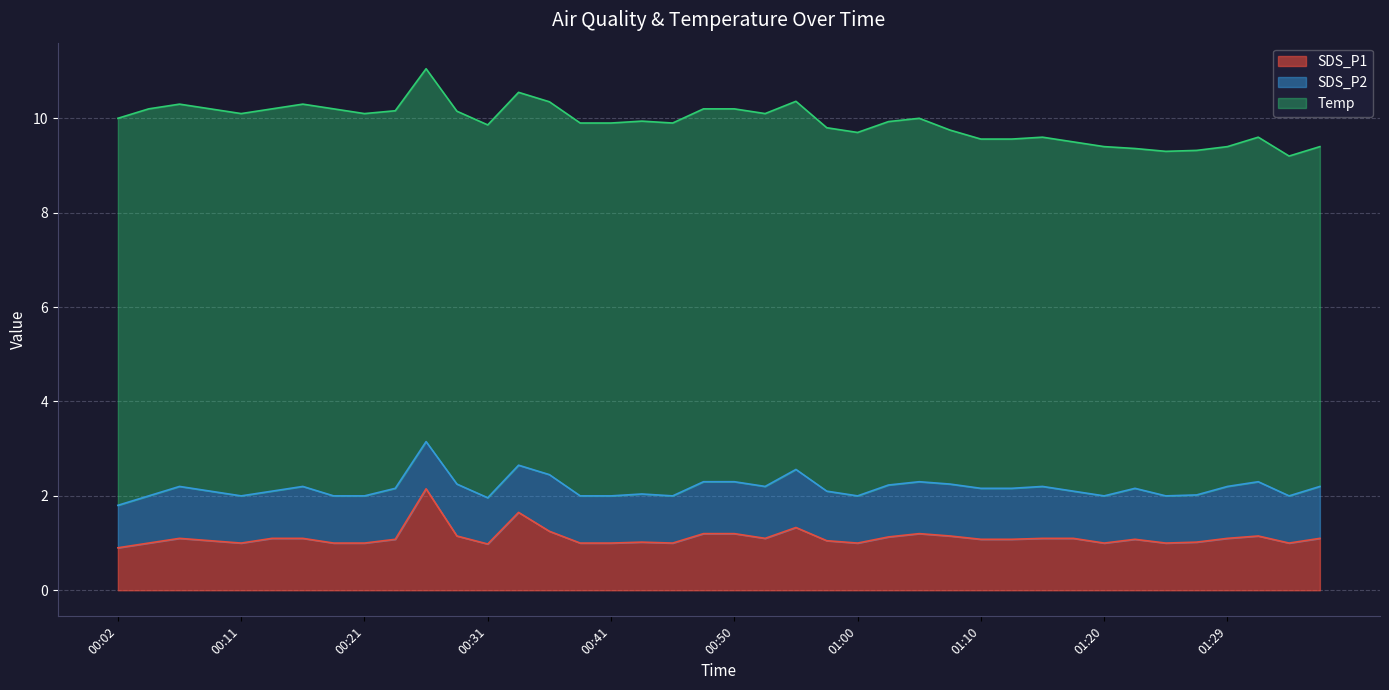

True or false: SDS_P2 and Temp intersect in this chart.

False